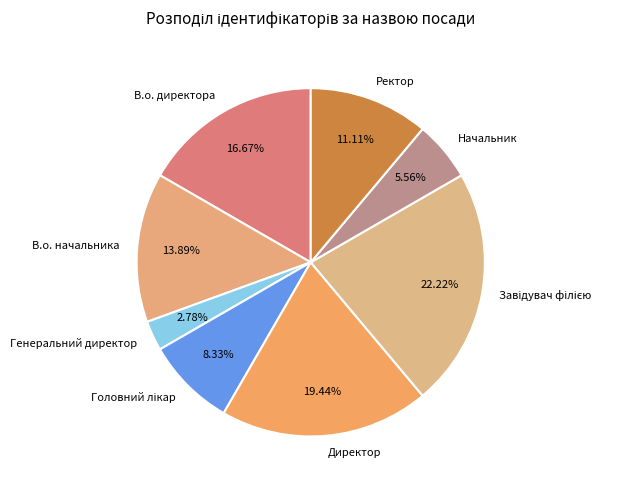

To the nearest percent, what is the average slice percentage?

12%